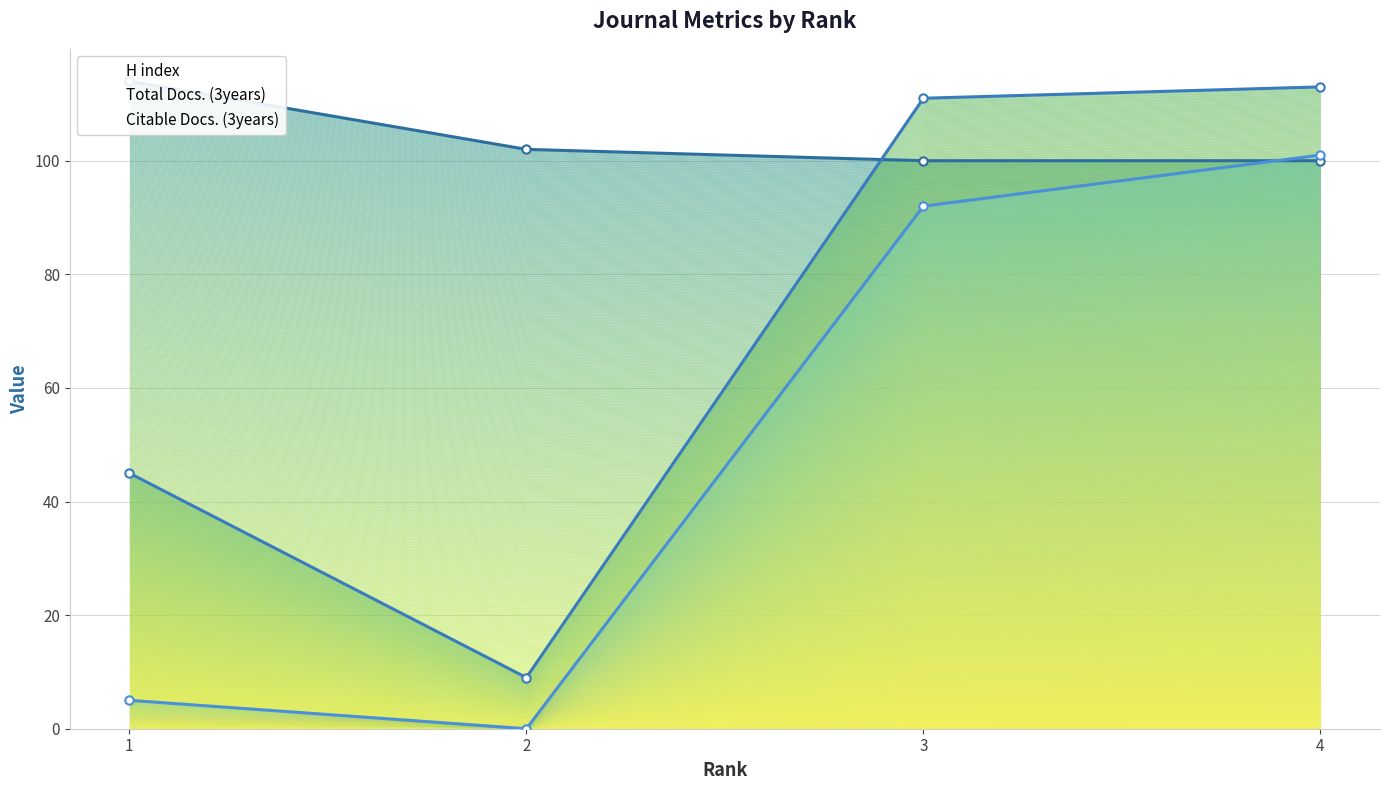

True or false: Citable Docs. (3years) and Total Docs. (3years) cross at least once.

False